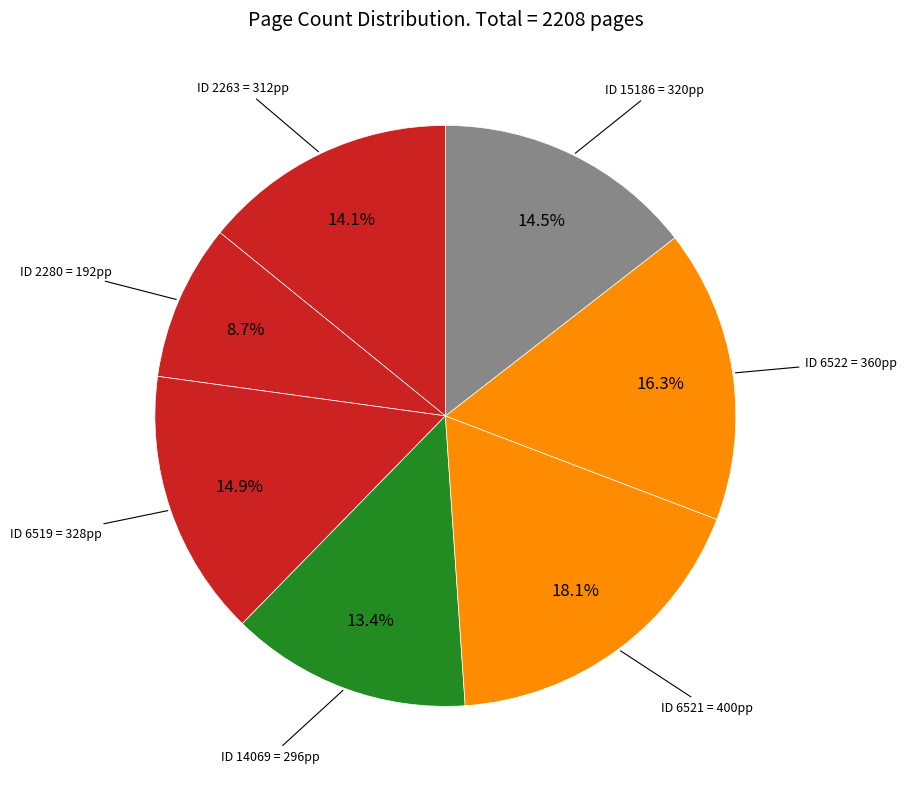

Count the number of slices in the pie.

7